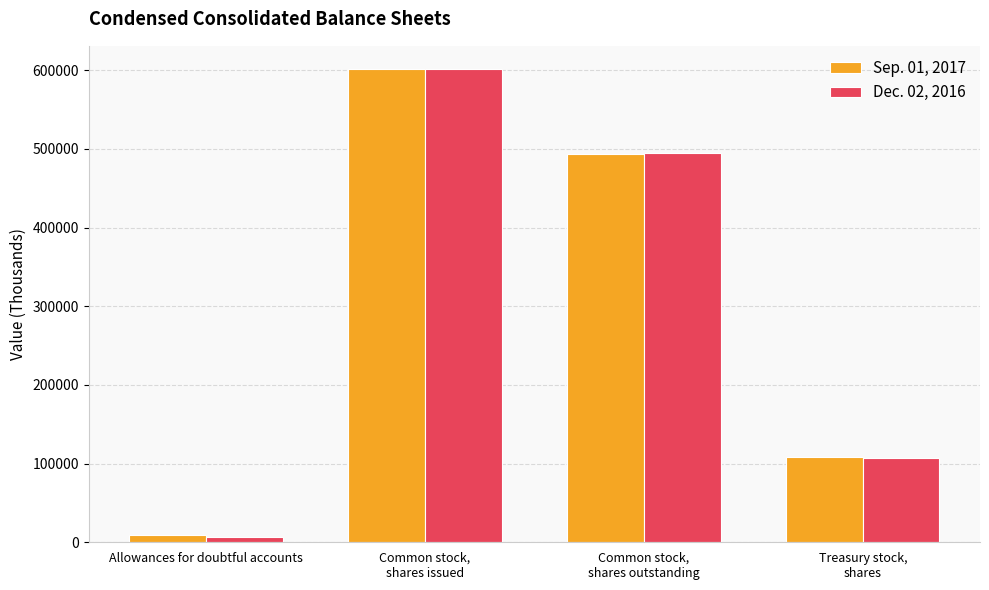

The Dec. 02, 2016 series shows 332106 at Common stock,
shares issued. True or false?

False